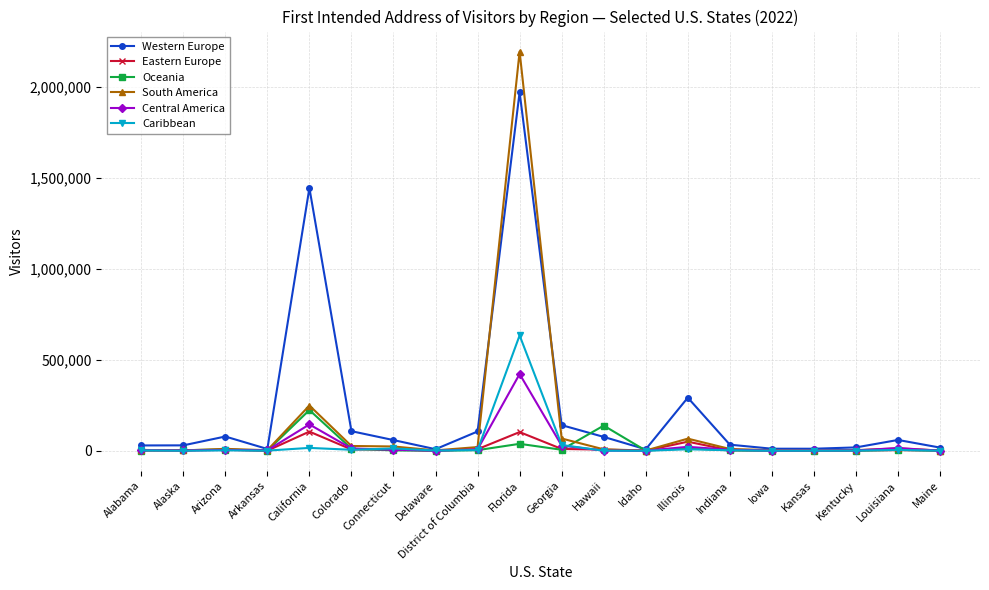

In Eastern Europe, how many points are higher than both neighbors (excluding endpoints)?

5